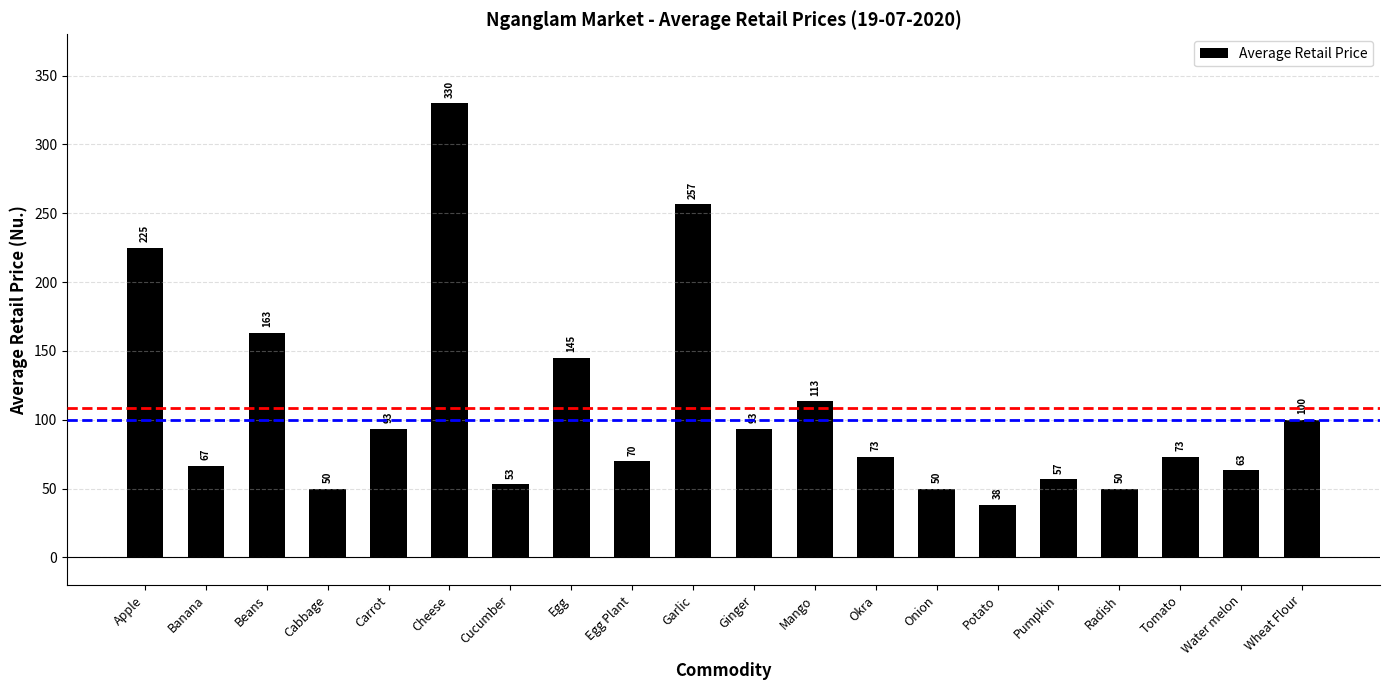

What is the sum of the values at Potato and Cucumber?

91.7